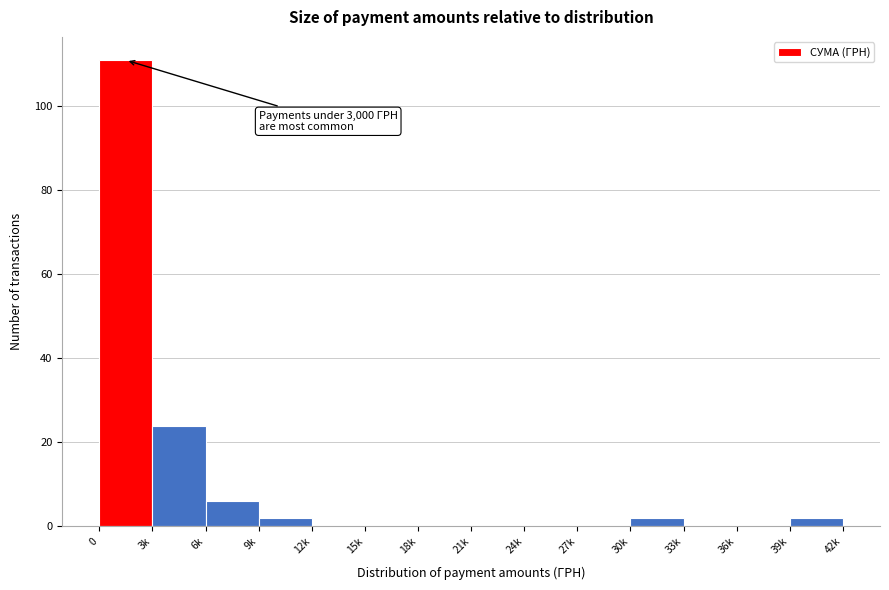

Reading right to left, list all the values displayed in this chart.

39k=2	36k=0	33k=0	30k=2	27k=0	24k=0	21k=0	18k=0	15k=0	12k=0	9k=2	6k=6	3k=24	0=111